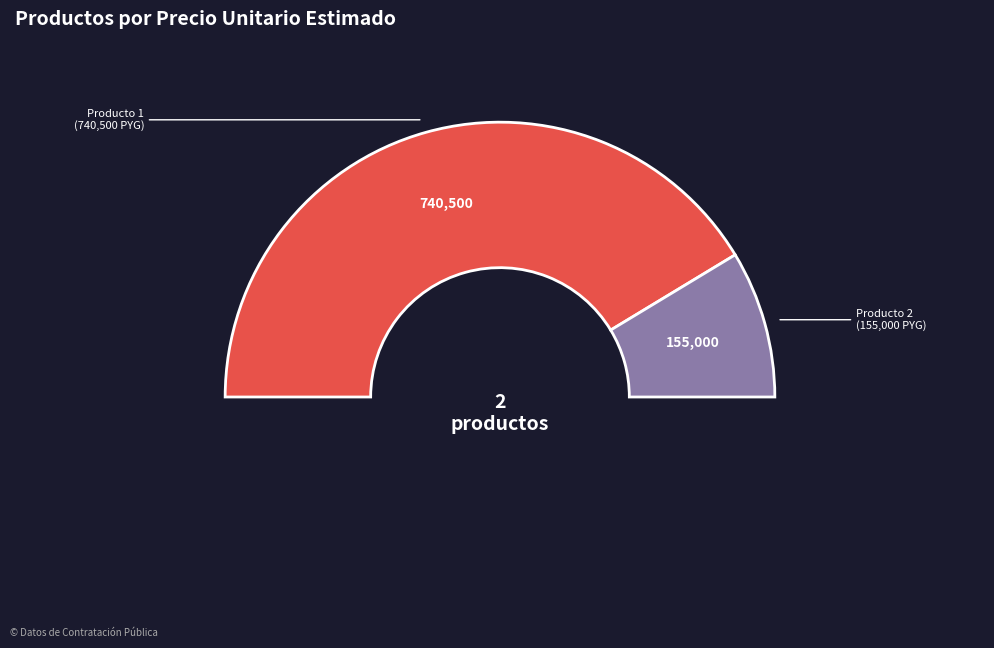

Which slice is the largest?

Mantenimiento/Reparacion de aire acondicionado